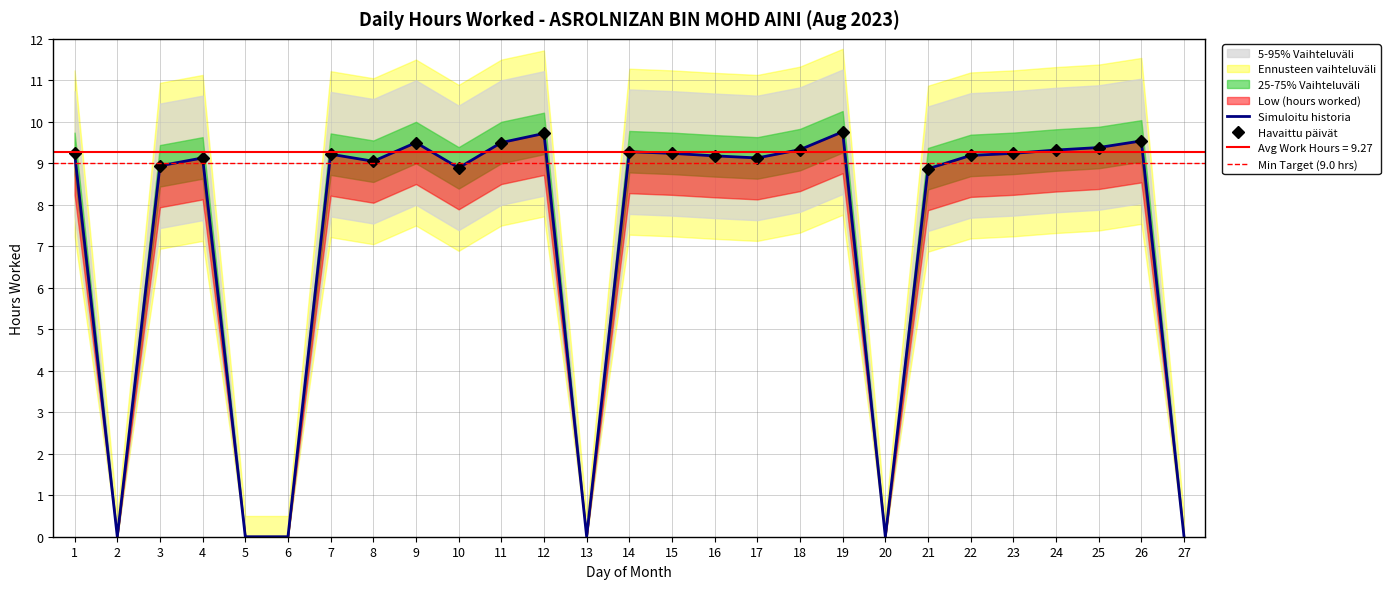

What is the value of the 3rd point from the left?

8.9